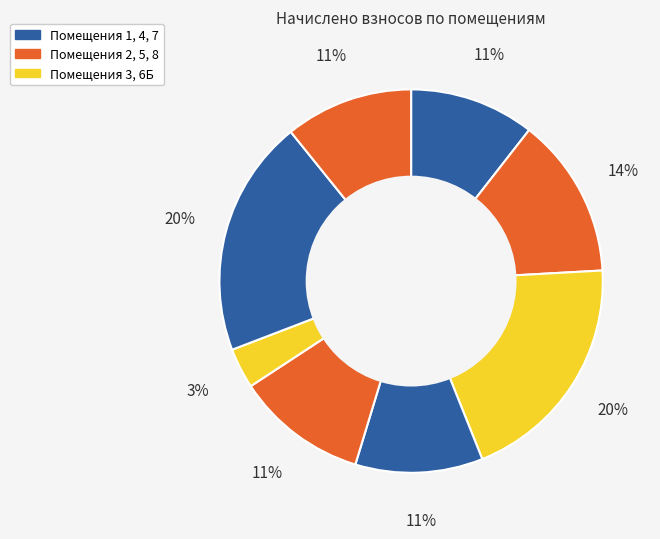

How many segments does this pie chart have?

8